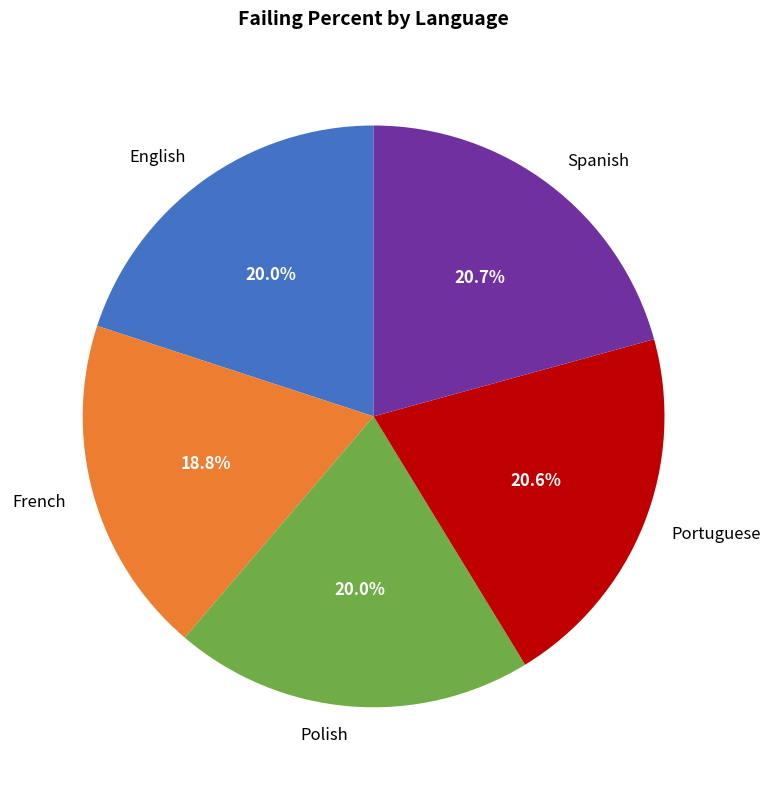

What is the ratio of the value at Spanish to the value at English?

1.0